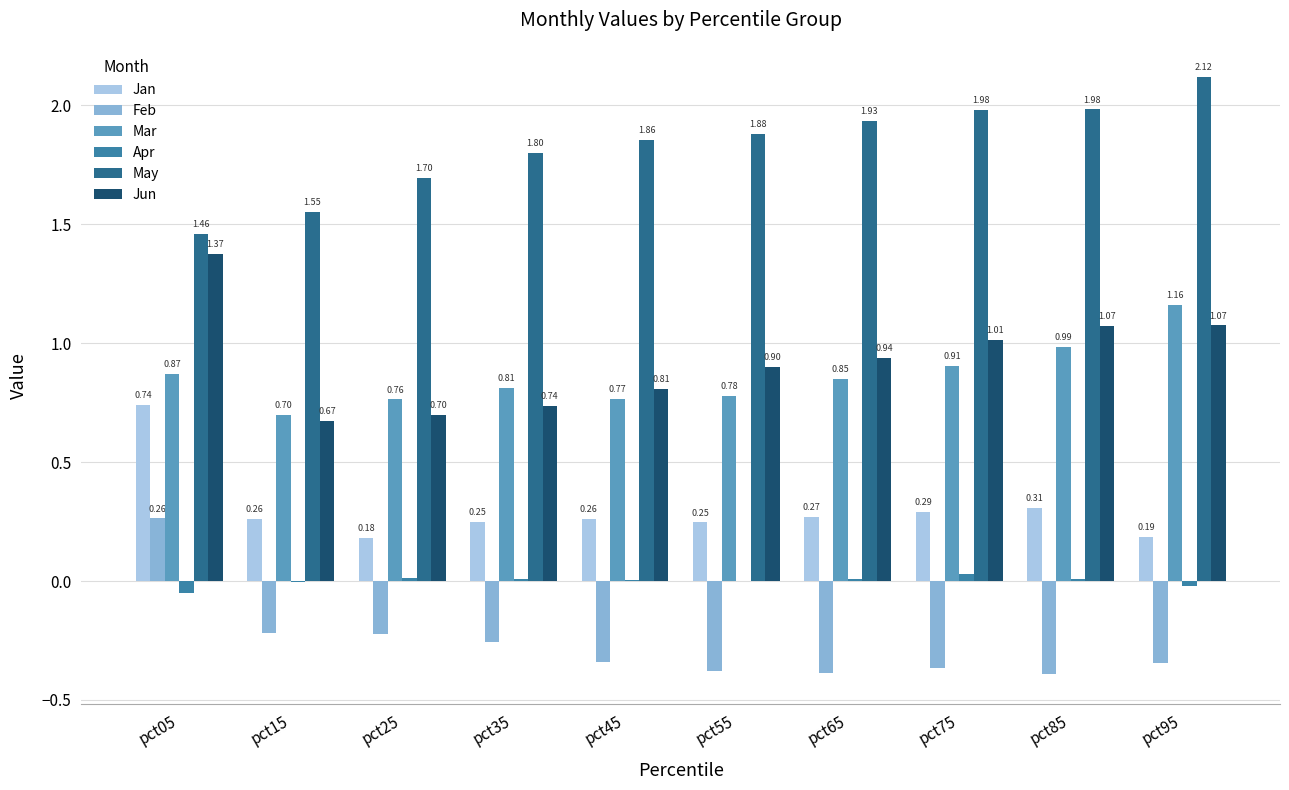

What is the lowest value of the Jun series?

0.7